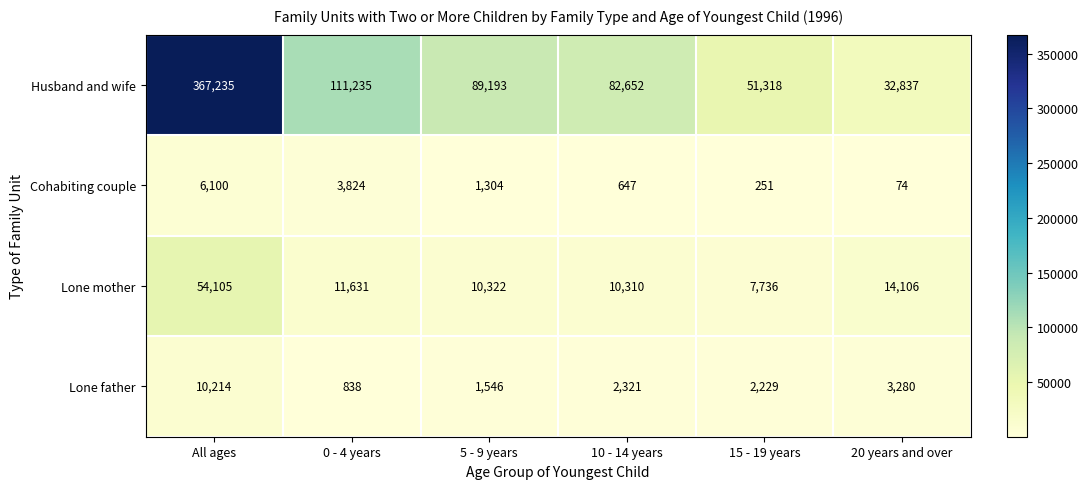

What is the average value of the Lone mother series?

18035